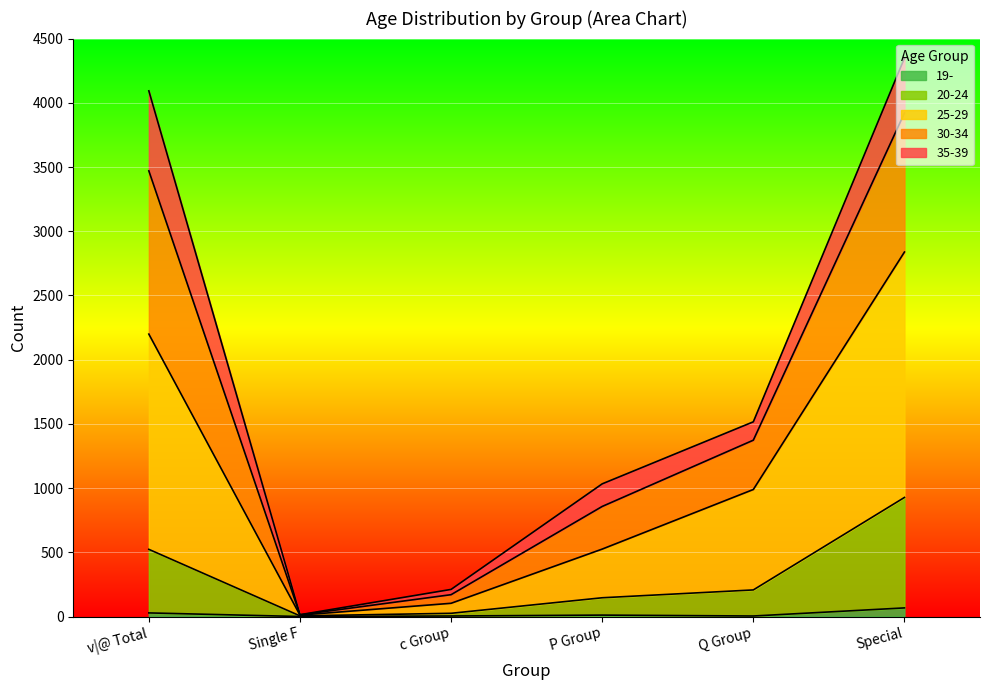

How many categories are shown in the chart?

6